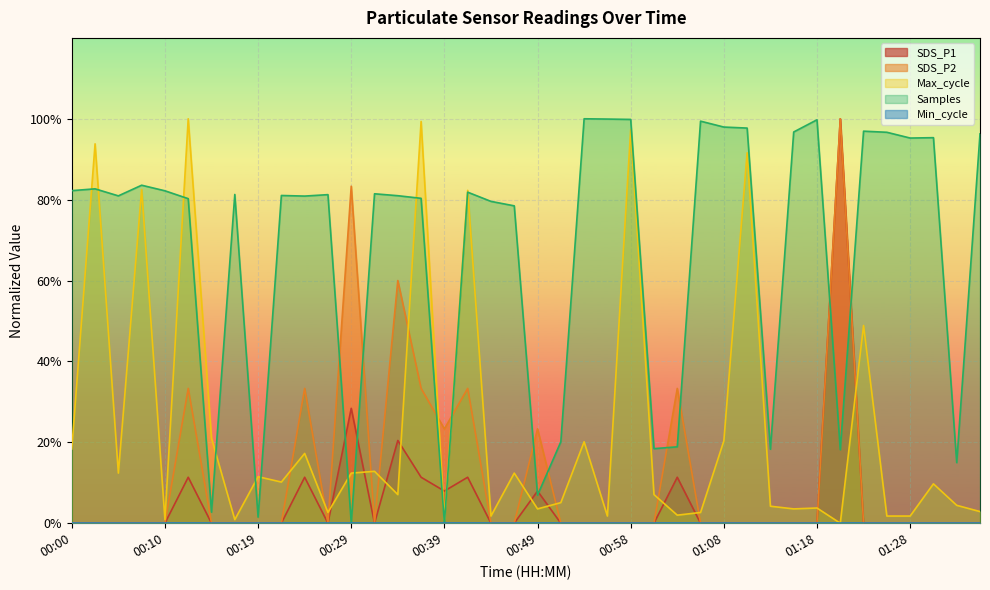

The value of SDS_P2 at 00:29 is 0.8. True or false?

True